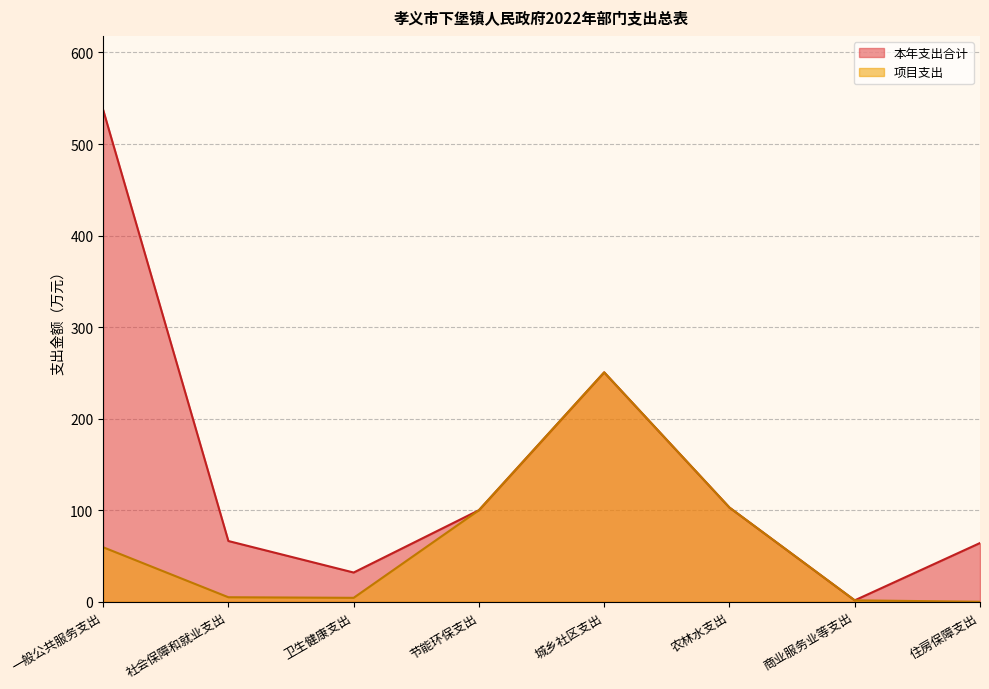

What is the maximum value for 项目支出?

250.6